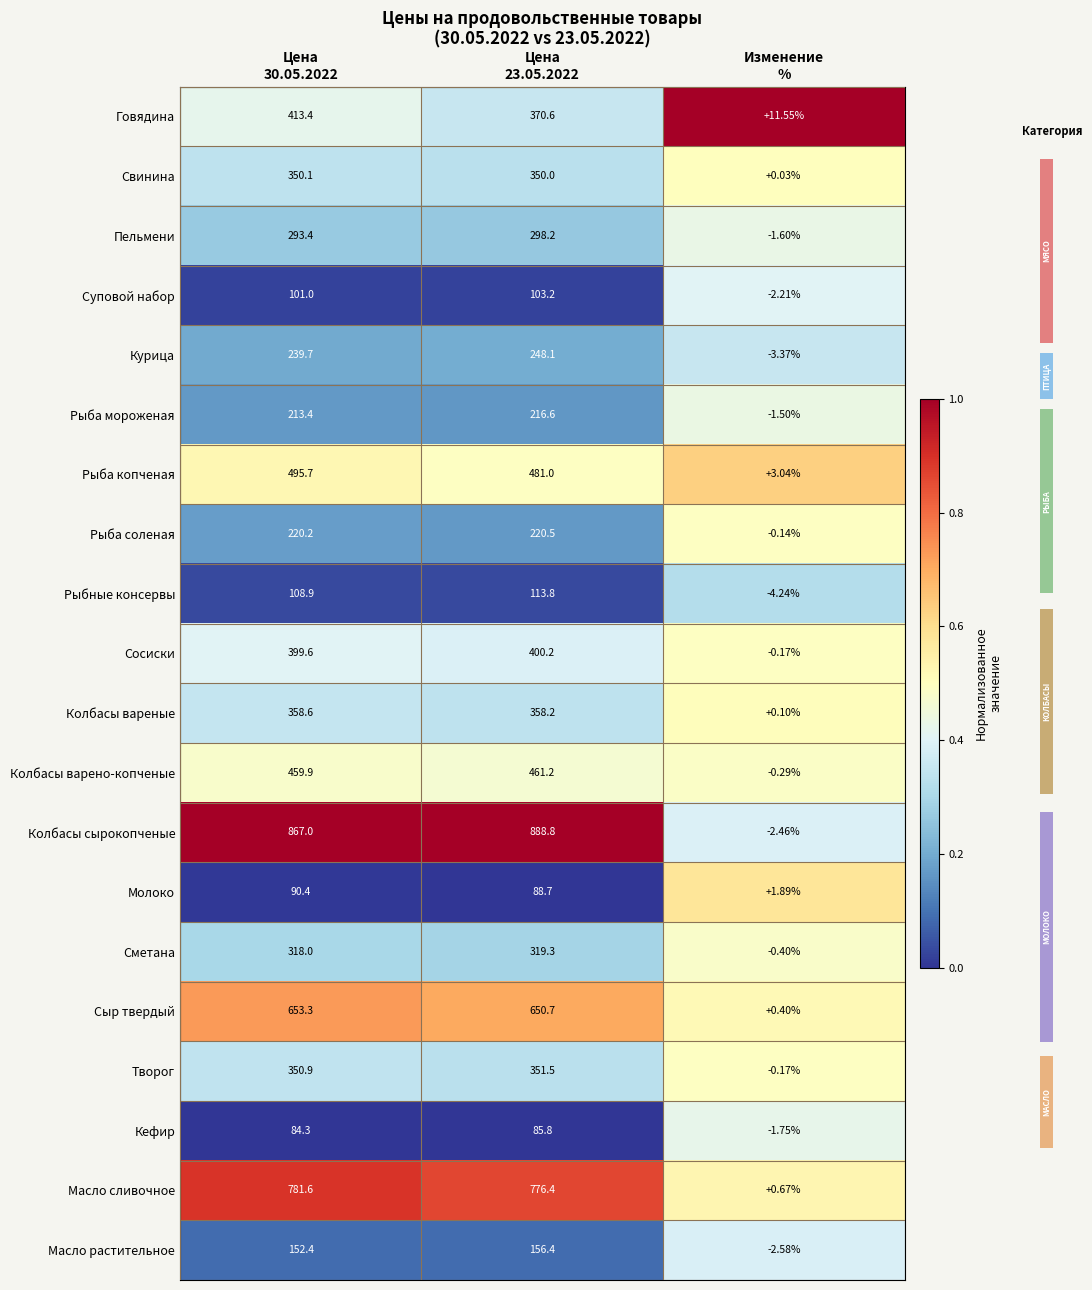

Rank the series at Изменение % from highest to lowest value.

Говядина, Рыба копченая, Молоко, Масло сливочное, Сыр твердый, Колбасы вареные, Свинина, Рыба соленая, Сосиски, Творог, Колбасы варено-копченые, Сметана, Рыба мороженая, Пельмени, Кефир, Суповой набор, Колбасы сырокопченые, Масло растительное, Курица, Рыбные консервы